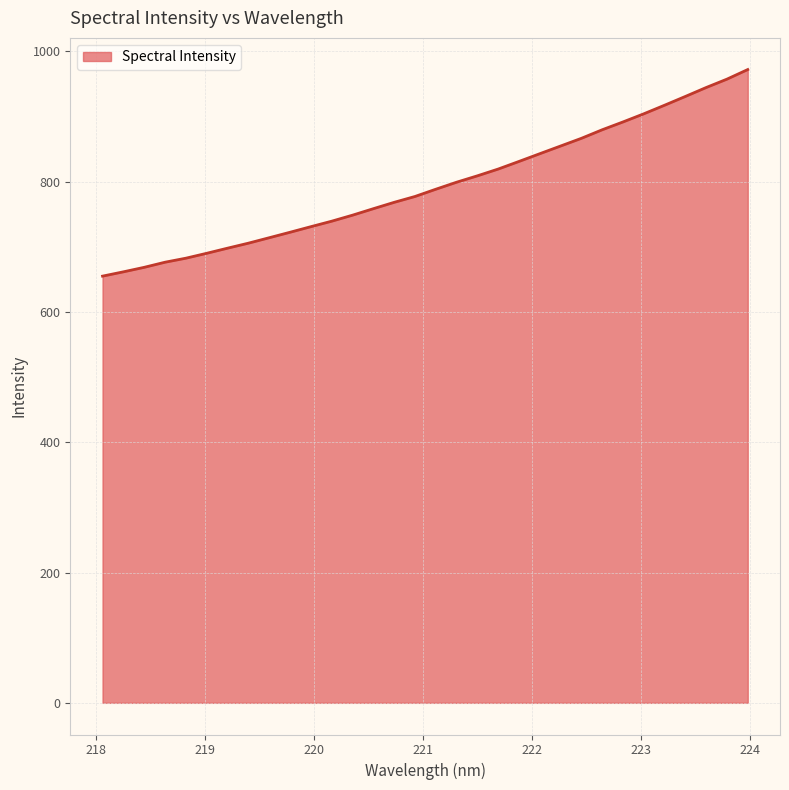

What is the difference between the maximum and minimum values?

317.1